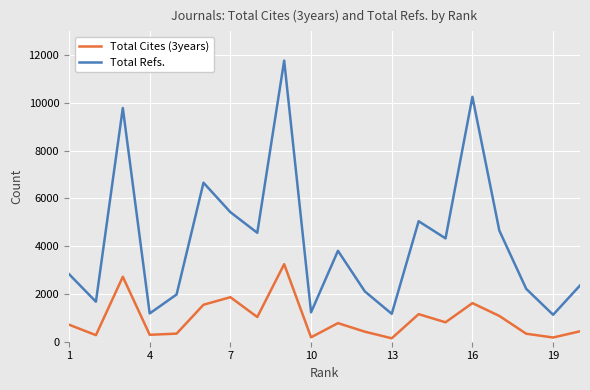

Which series has the widest spread of values?

Total Refs.